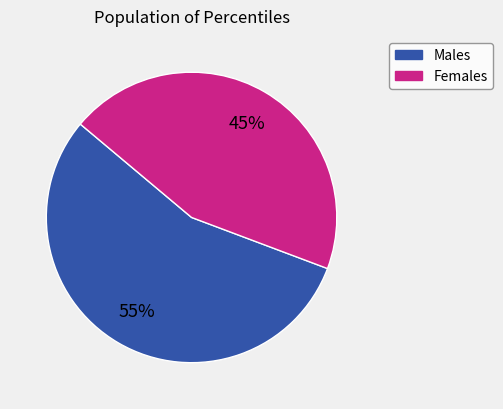

Does any single category account for the majority?

Yes